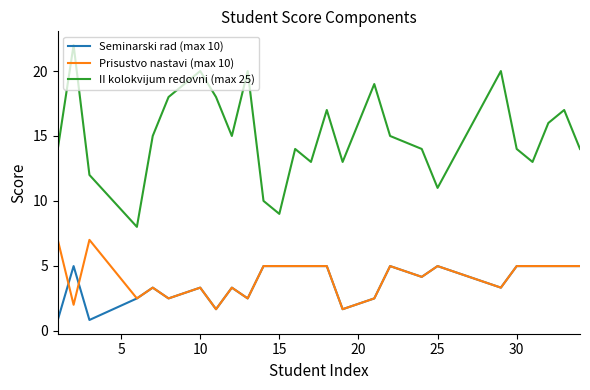

Rank the series by their maximum value, from lowest to highest.

Seminarski rad (max 10), Prisustvo nastavi (max 10), II kolokvijum redovni (max 25)